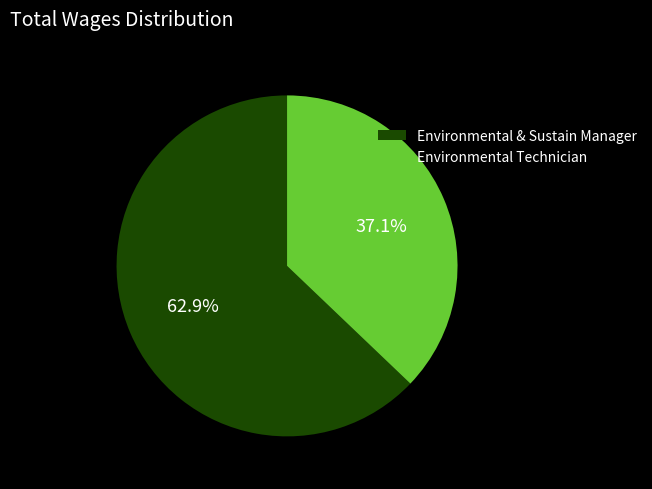

Do Environmental Technician and Environmental & Sustain Manager together represent more than half of the pie?

Yes